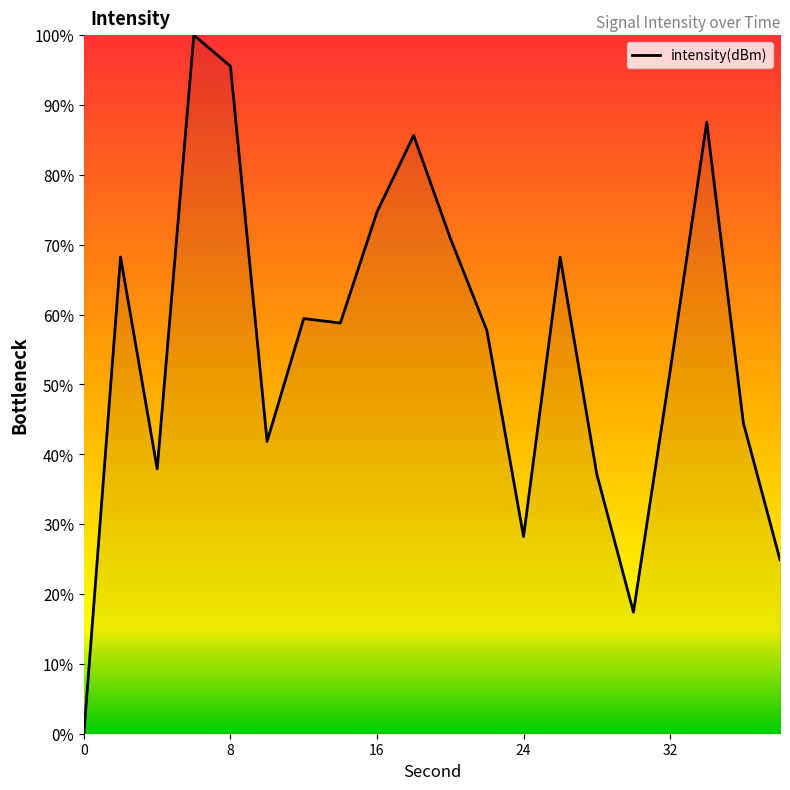

What is the difference between the maximum and minimum values?

100.0